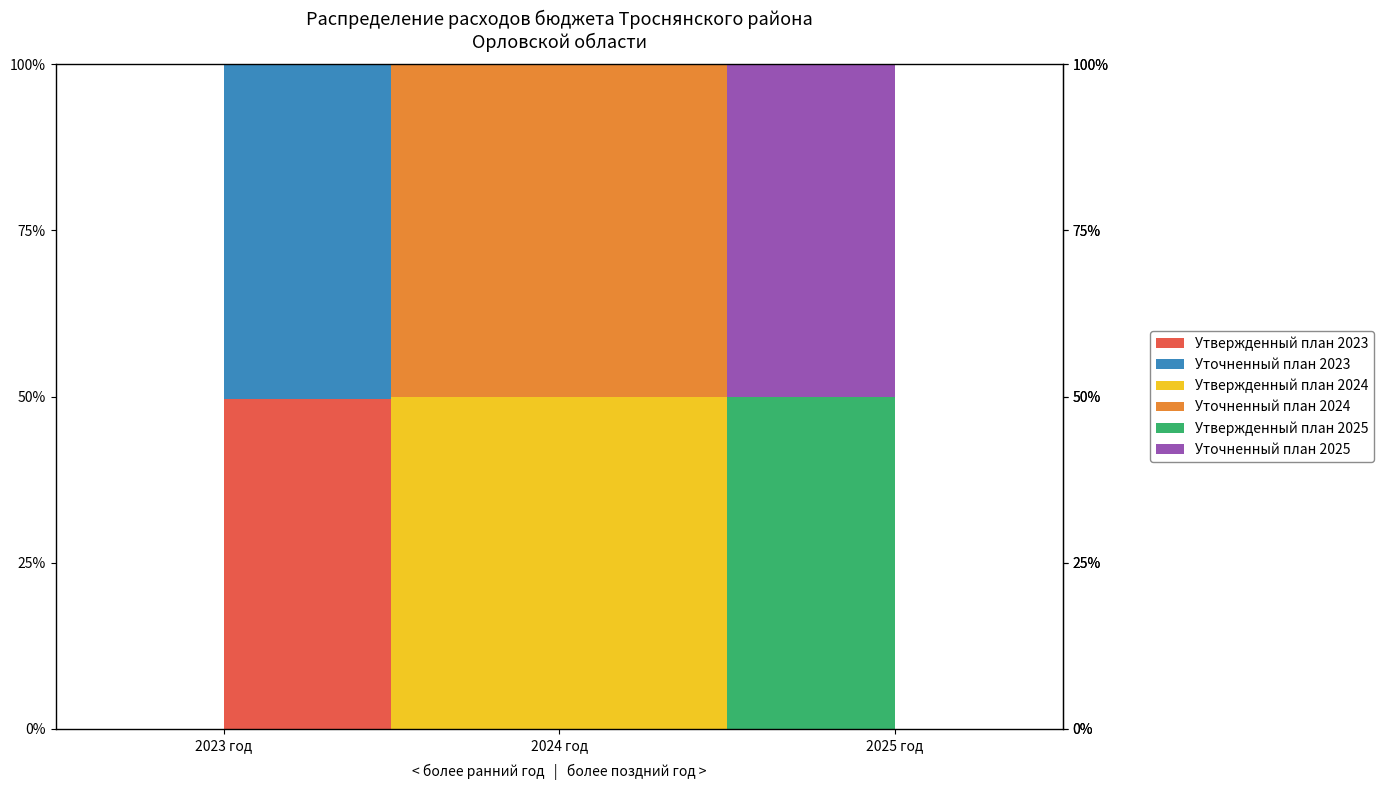

Reading right to left, list all the values displayed in this chart.

Утвержденный план 2023: 2025 год=0.0	2024 год=0.0	2023 год=313047.0
Уточненный план 2023: 2025 год=0.0	2024 год=0.0	2023 год=316749.2
Утвержденный план 2024: 2025 год=0.0	2024 год=225629.6	2023 год=0.0
Уточненный план 2024: 2025 год=0.0	2024 год=226761.7	2023 год=0.0
Утвержденный план 2025: 2025 год=215690.6	2024 год=0.0	2023 год=0.0
Уточненный план 2025: 2025 год=216822.7	2024 год=0.0	2023 год=0.0